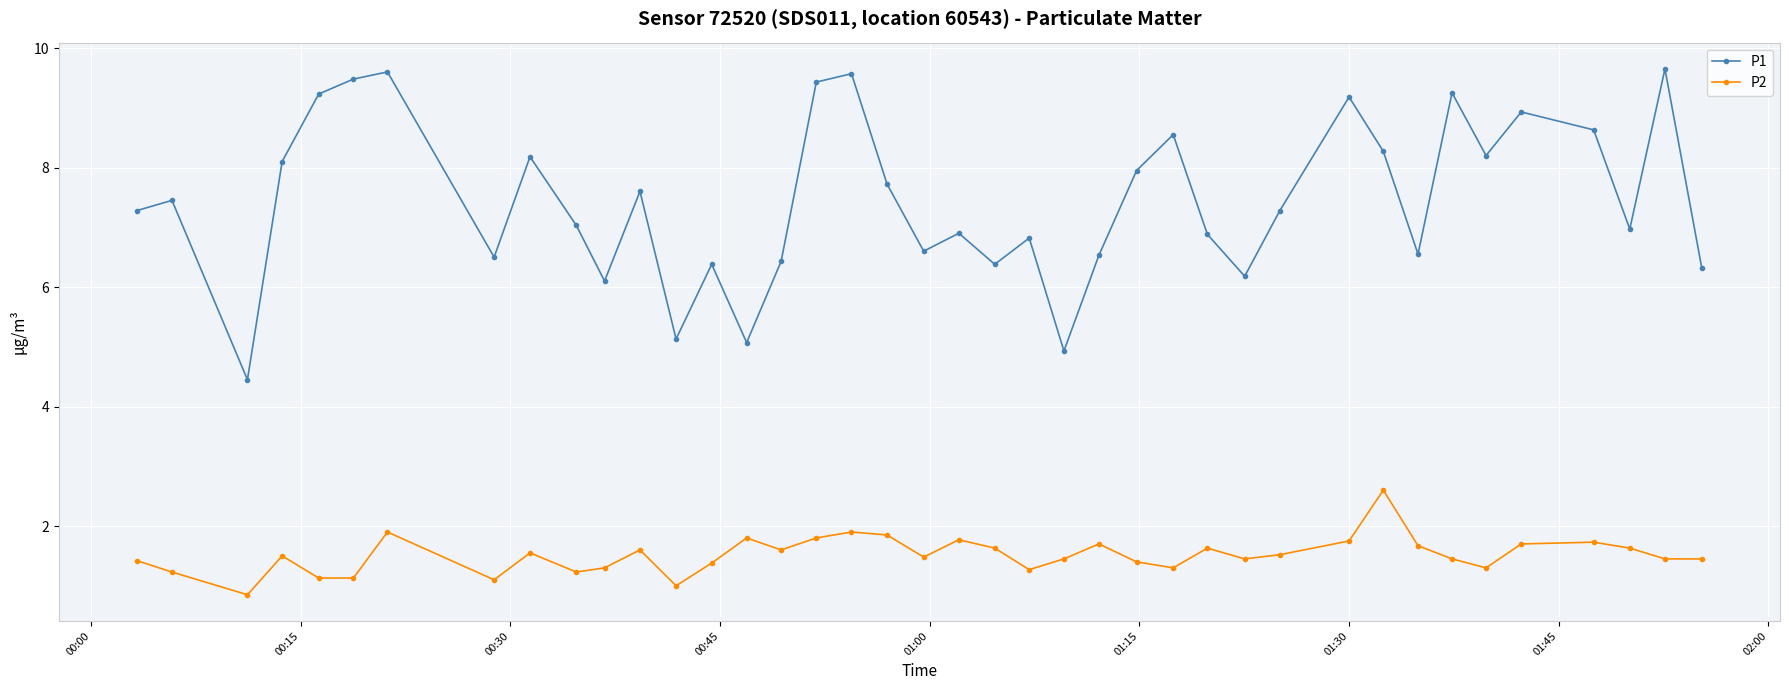

Is this an area chart (filled region under the line)?

No